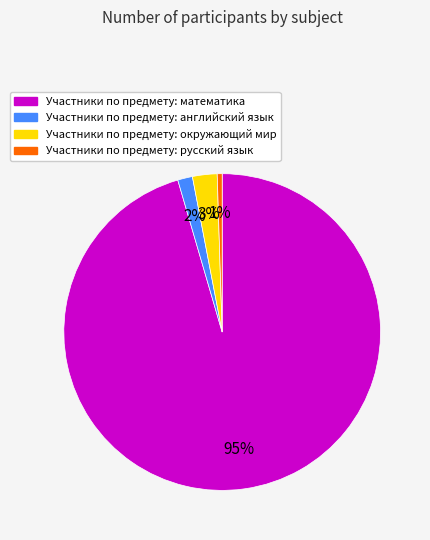

How many segments does this pie chart have?

4